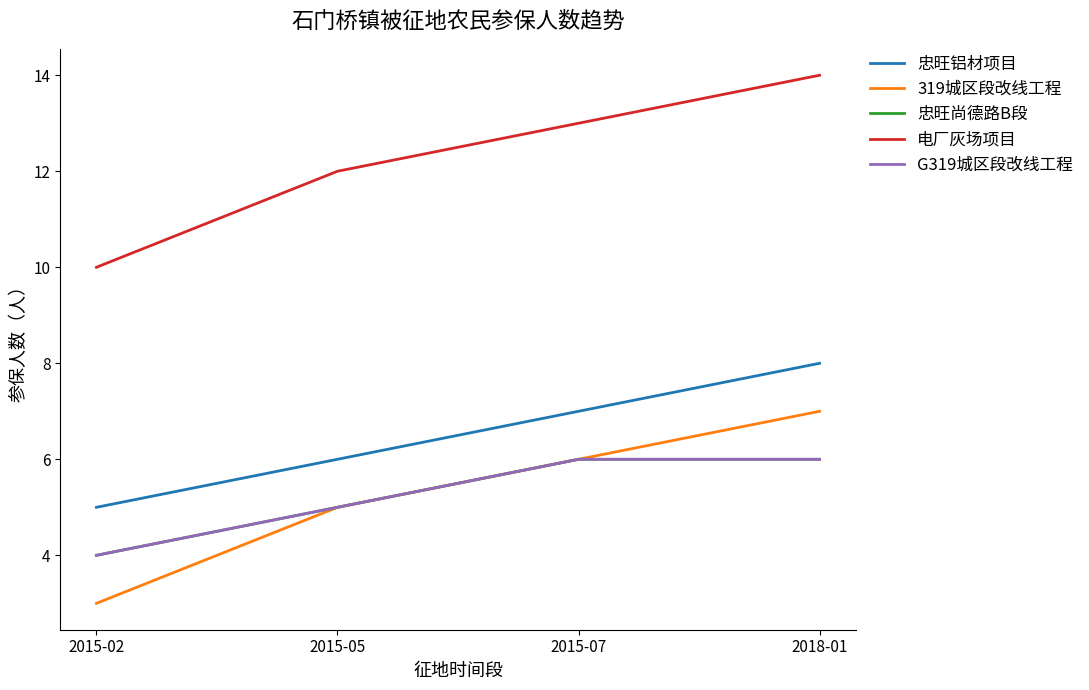

List the series in order of their peak value, highest first.

电厂灰场项目, 忠旺铝材项目, 319城区段改线工程, 忠旺尚德路B段, G319城区段改线工程